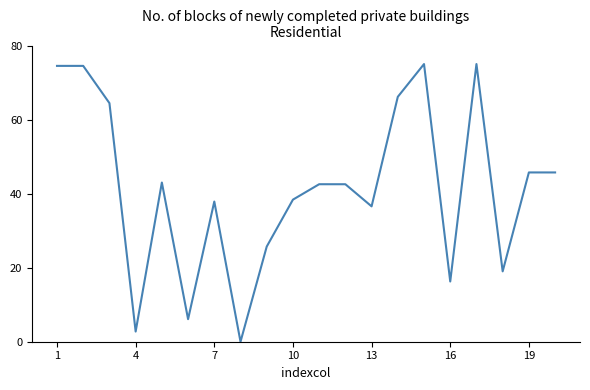

What is the sum of all values?

831.7